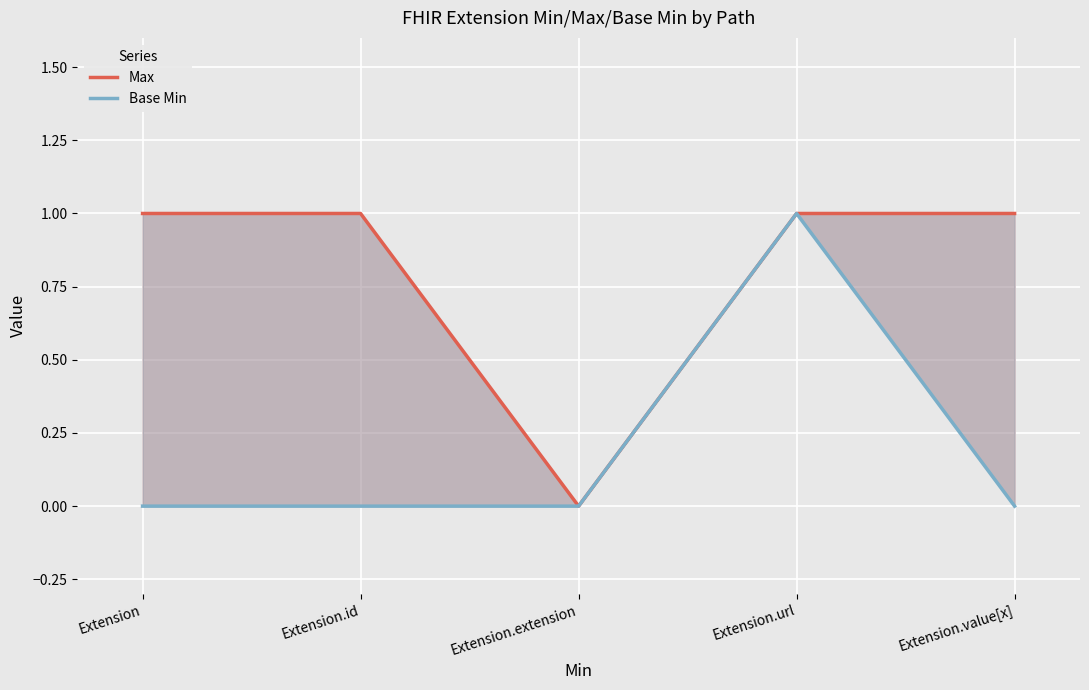

True or false: Base Min has more than 2 points higher than both neighbors.

False